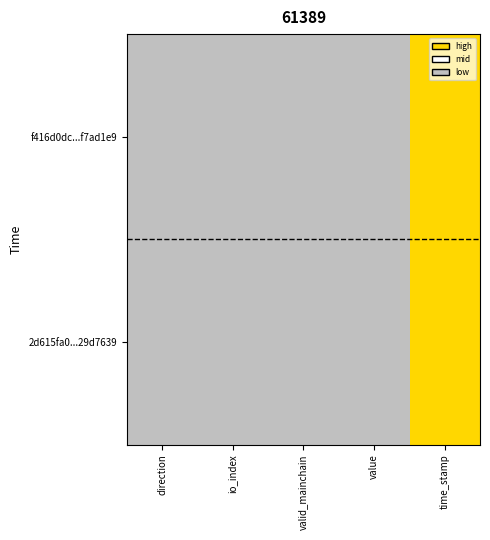

How many distinct data groups are displayed?

2